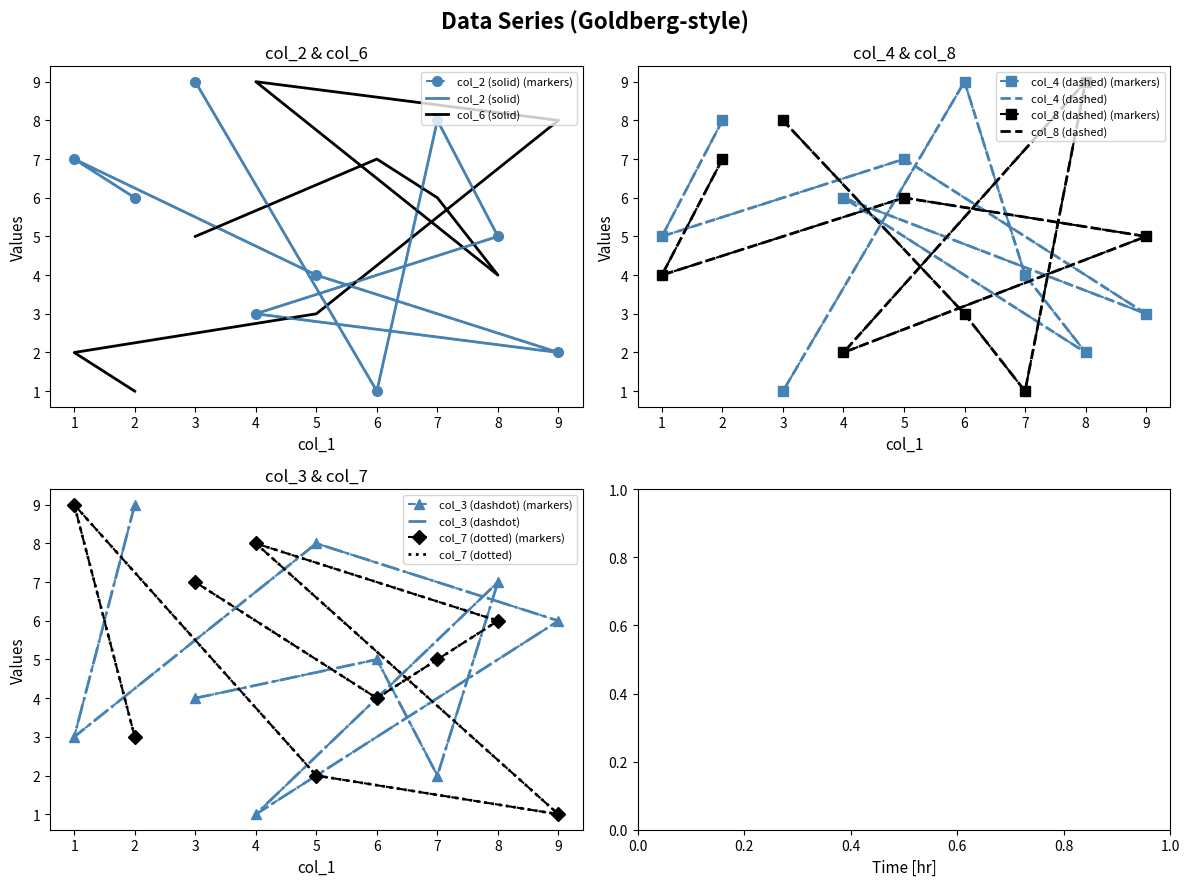

What is the sum of the col_3 values at 6 and 3?

9